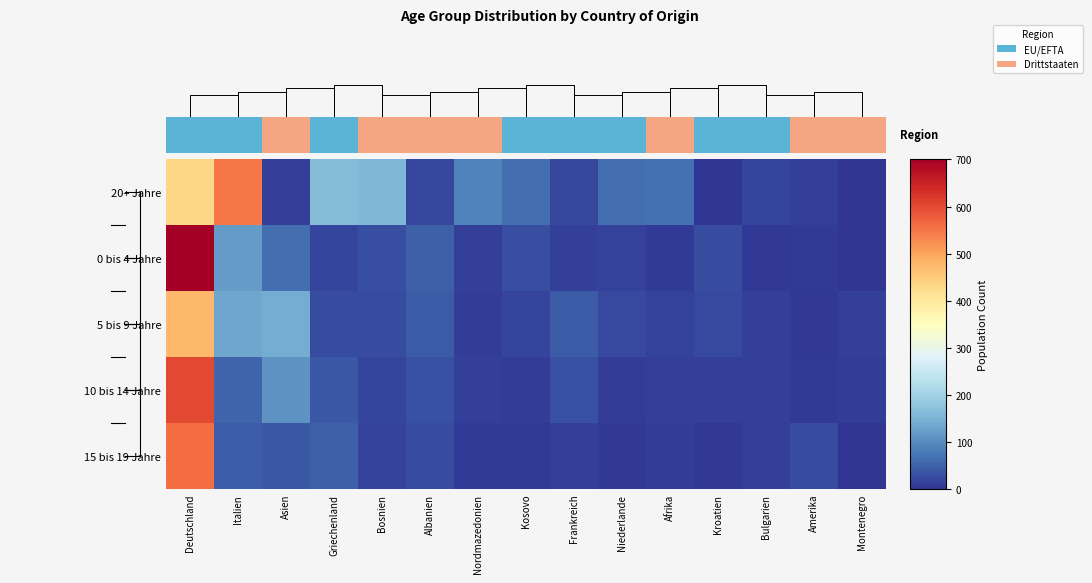

What is the maximum value shown in the chart?

701